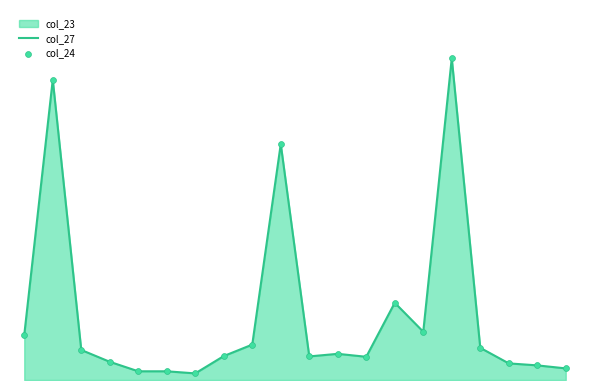

At which category is the sum across all series the highest?

15